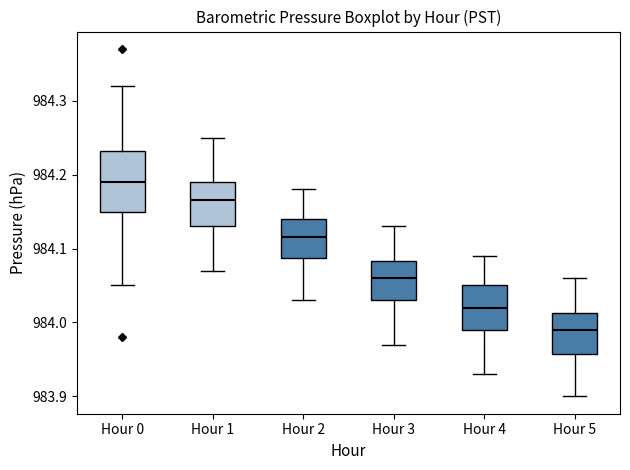

Reading left to right, read every box against the y-axis: the position of its median line, the range the box covers, and the ends of its whiskers. The values are not printed on the chart, so give them approximately, as read against the axis.

Hour 0: median 984.19, box 984.15 to 984.23, whiskers 984.05 to 984.32
Hour 1: median 984.17, box 984.13 to 984.19, whiskers 984.07 to 984.25
Hour 2: median 984.12, box 984.09 to 984.14, whiskers 984.03 to 984.18
Hour 3: median 984.06, box 984.03 to 984.08, whiskers 983.97 to 984.13
Hour 4: median 984.02, box 983.99 to 984.05, whiskers 983.93 to 984.09
Hour 5: median 983.99, box 983.96 to 984.01, whiskers 983.90 to 984.06